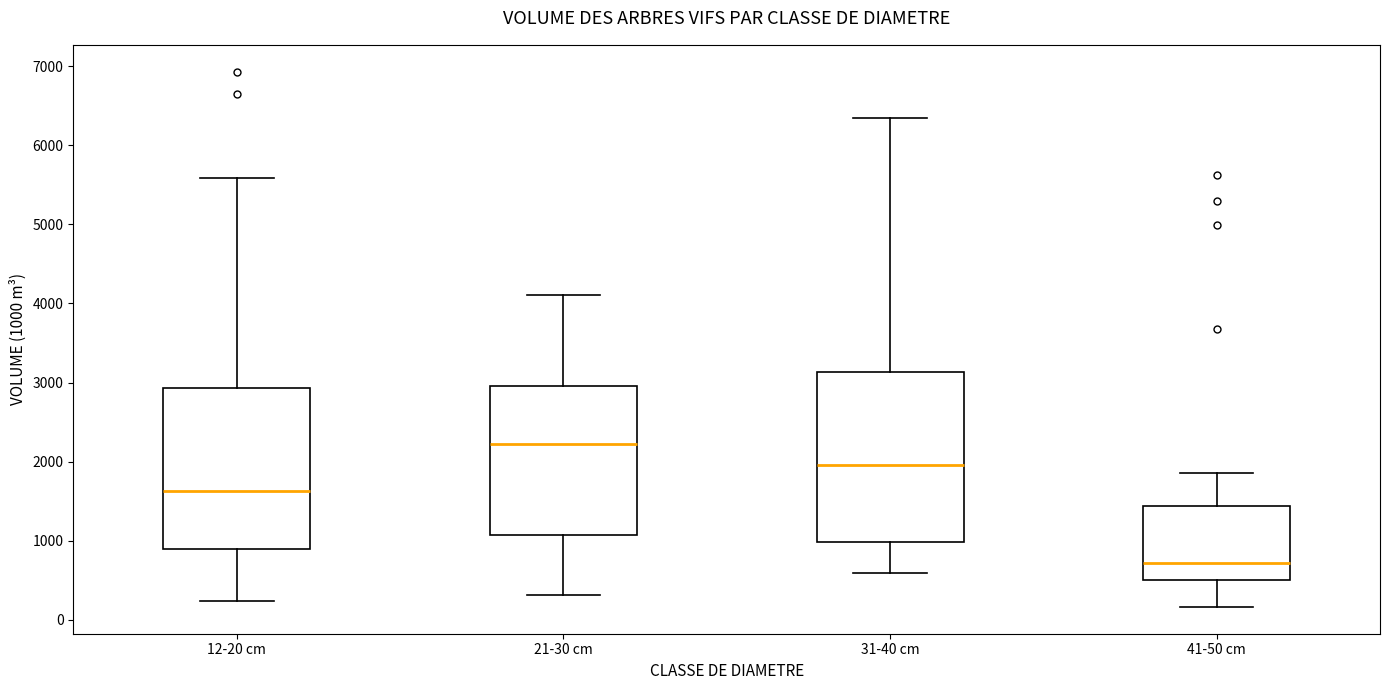

Which box has the lowest median line?

41-50 cm